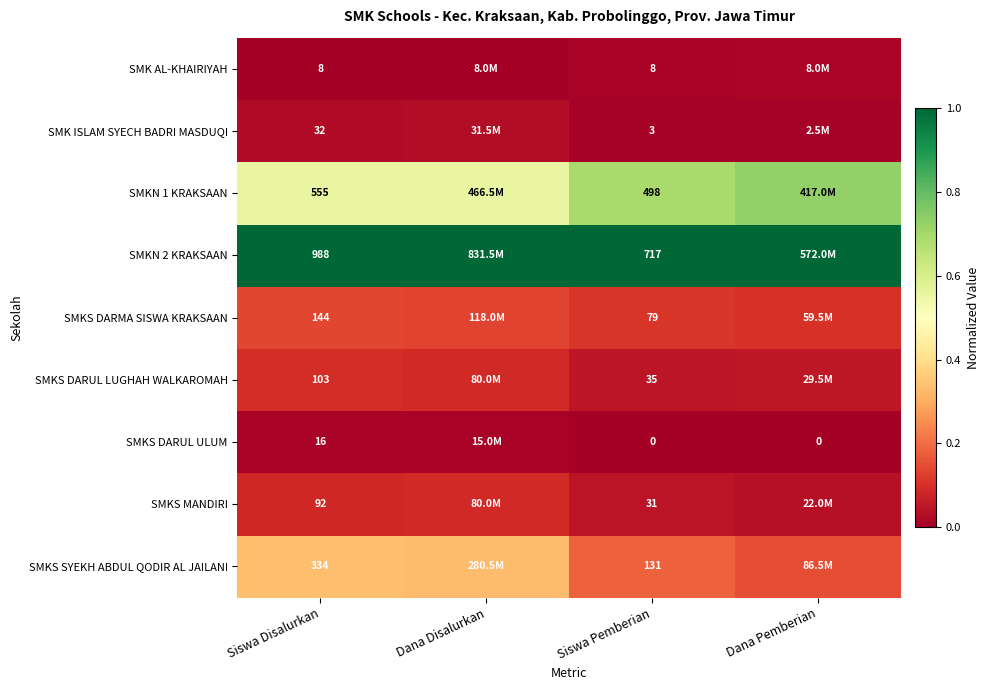

Is the value of SMKS DARMA SISWA KRAKSAAN at Siswa Disalurkan greater than the value of SMK ISLAM SYECH BADRI MASDUQI at Siswa Disalurkan?

Yes